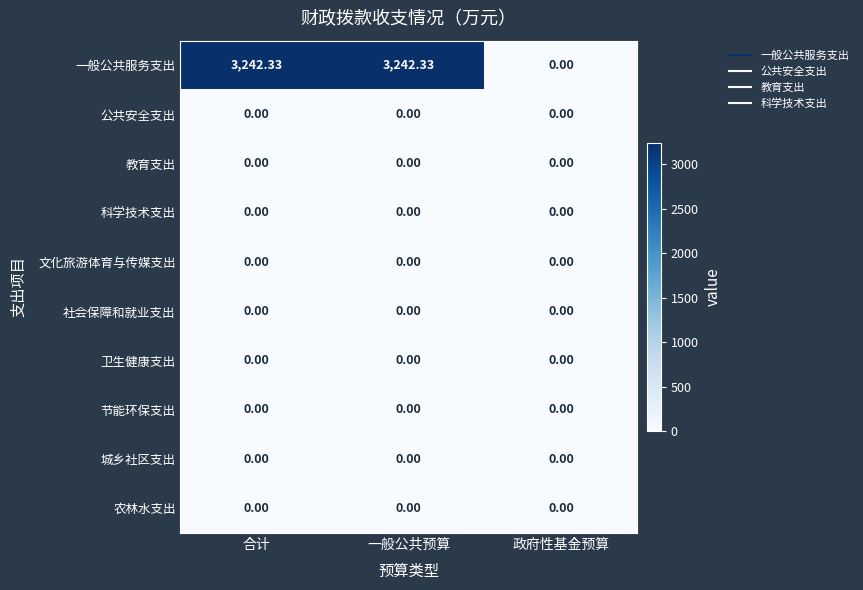

Which series has the widest spread of values?

一般公共服务支出